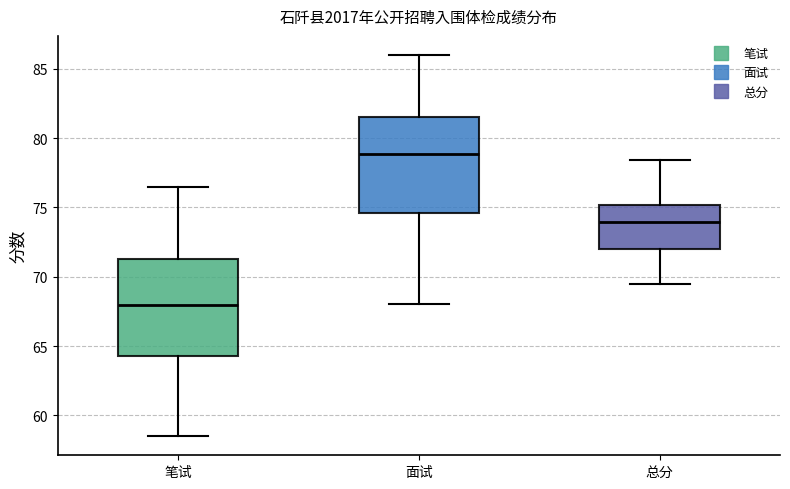

Reading left to right, read every box against the y-axis: the position of its median line, the range the box covers, and the ends of its whiskers. The values are not printed on the chart, so give them approximately, as read against the axis.

笔试: median 68.0, box 64.5 to 71.5, whiskers 58.5 to 76.5
面试: median 79.0, box 74.5 to 81.5, whiskers 68.0 to 86.0
总分: median 74.0, box 72.0 to 75.0, whiskers 69.5 to 78.5